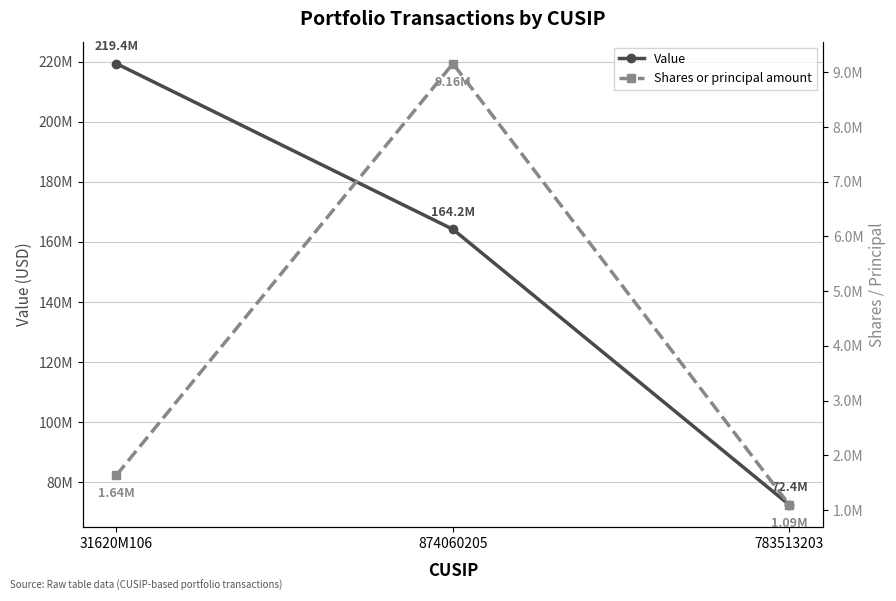

At which label does Shares or principal amount first exceed 1635865?

874060205